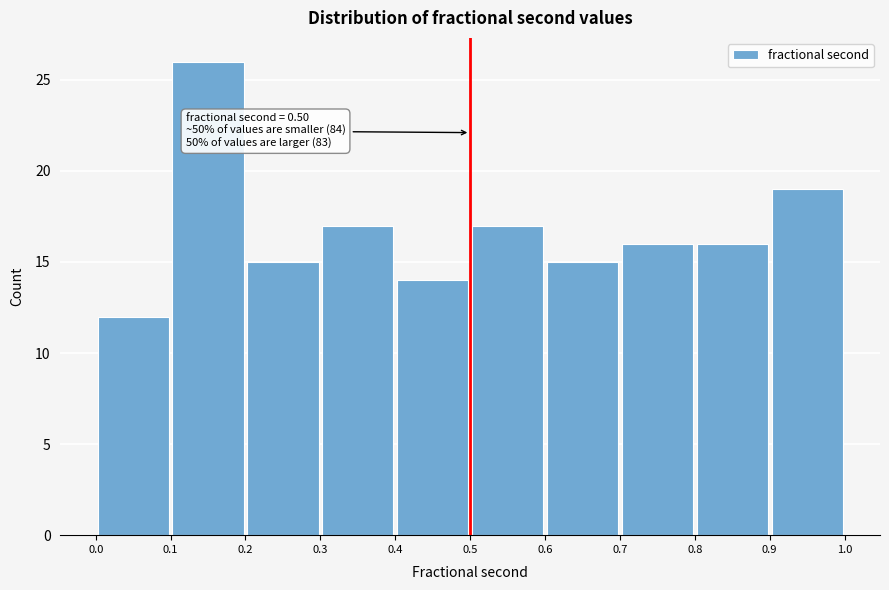

Which range on the x-axis has the tallest bar?

0.1 to 0.2